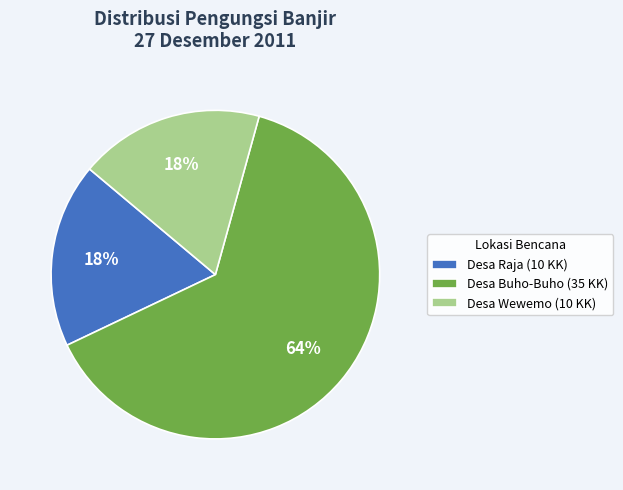

What percentage is the Desa Raja (10 KK) slice, to the nearest percent?

18%